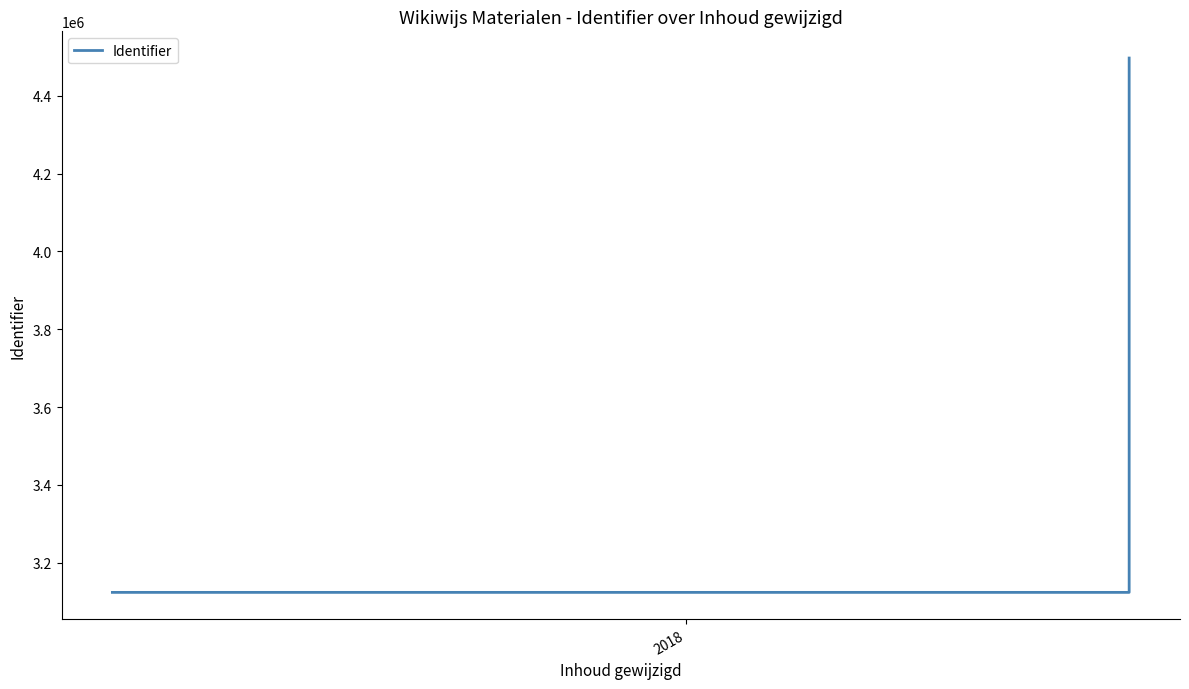

What is the average value?

3581373